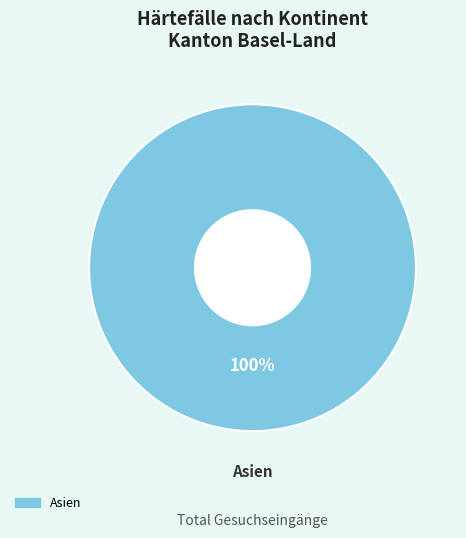

Is there any slice that represents more than half of the pie?

Yes